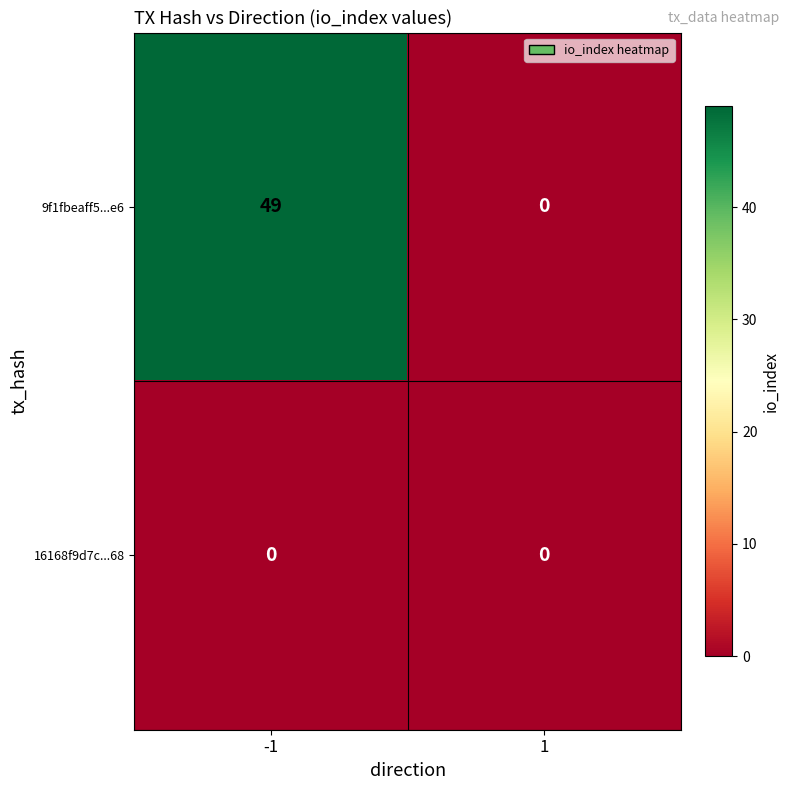

What is the maximum value shown in the chart?

49